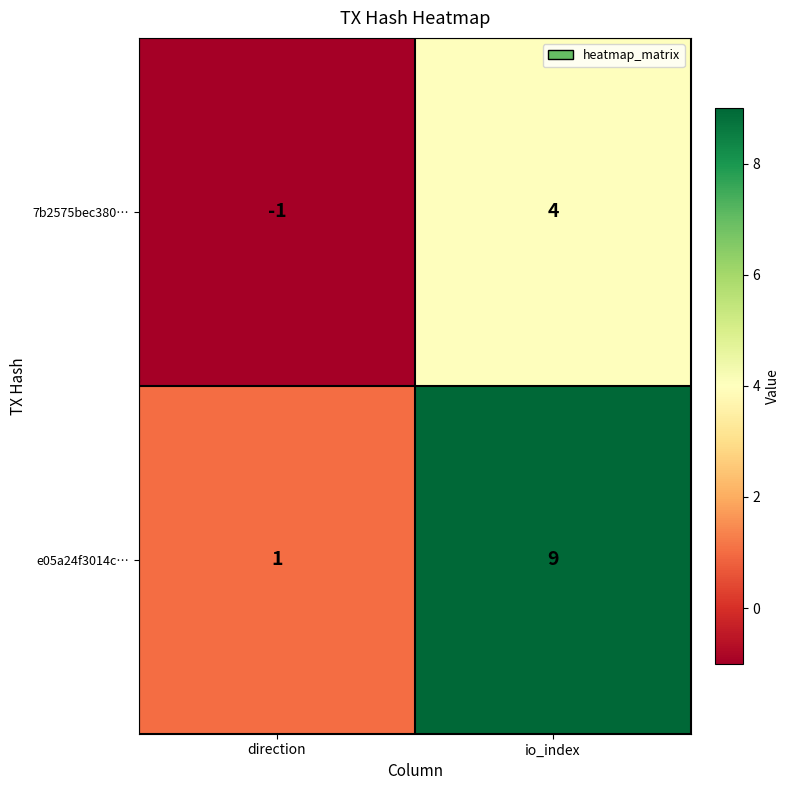

What is the average value of the e05a24f3014c… series?

5